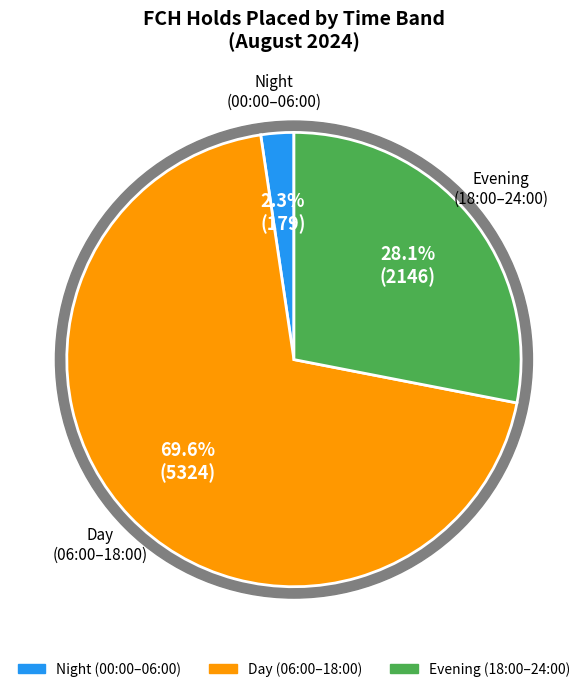

Does 22:00-23:00 represent more than half of the total?

No